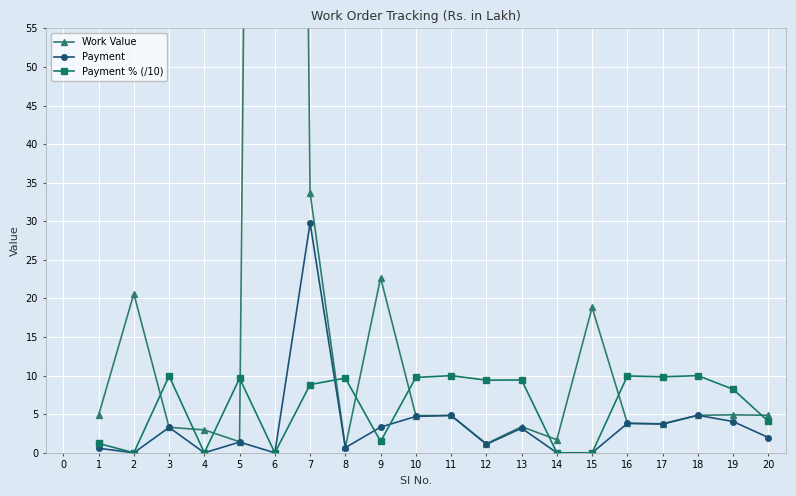

Is the value of Payment % (/10) at 11 greater than the value of Payment at 2?

Yes